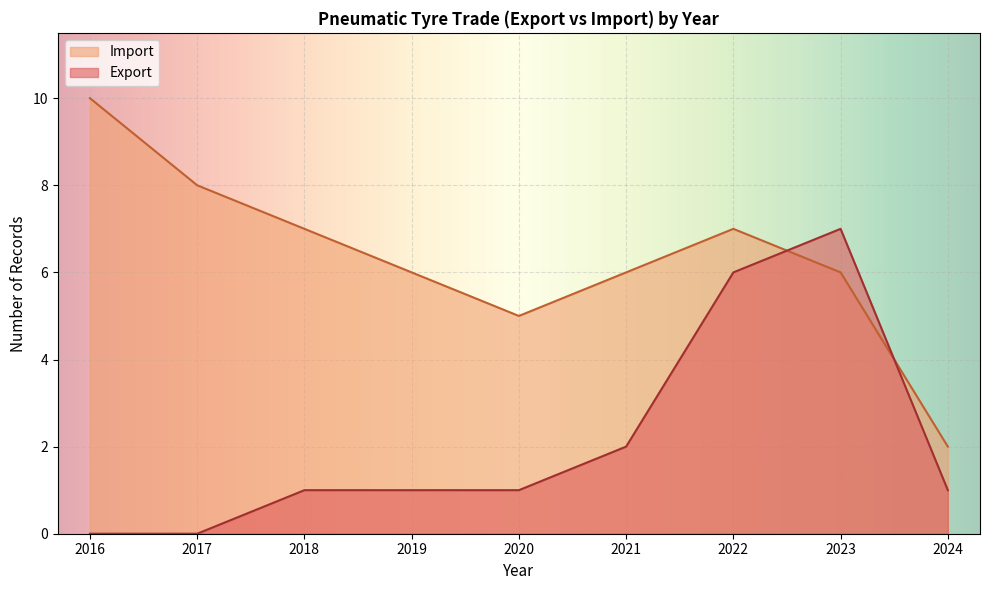

What is the greatest value displayed?

10